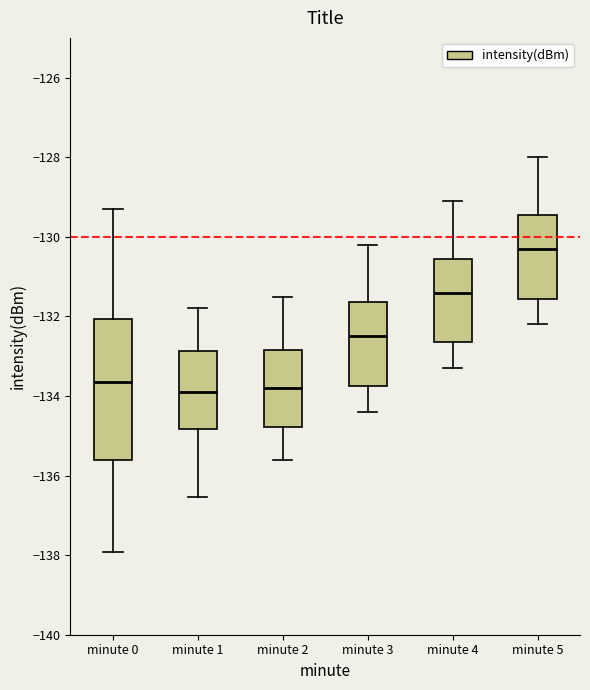

Where does the lower whisker of the box for minute 5 end on the y-axis? The values are not printed on the chart, so give them approximately, as read against the axis.

-132.2